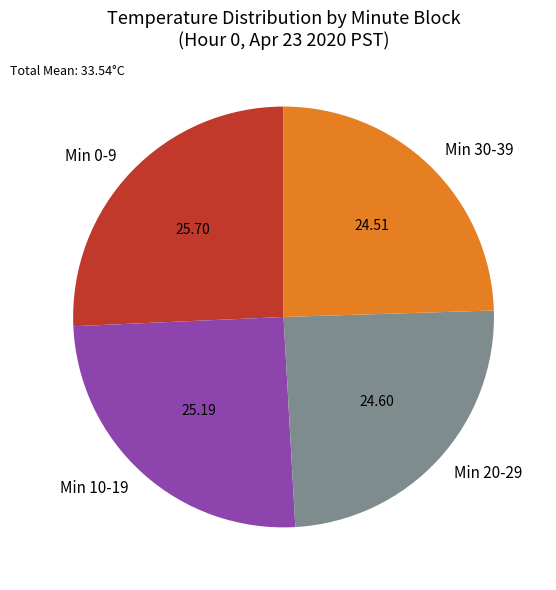

Is the sum of Min 0-9 and Min 10-19 greater than half?

Yes